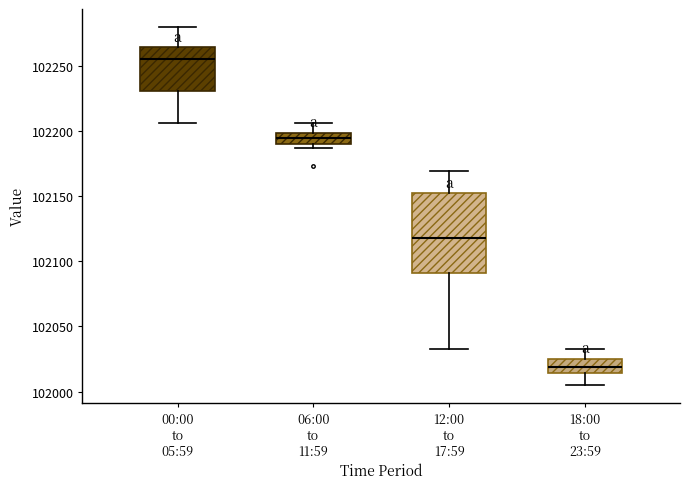

Reading left to right, transcribe this box plot: for each box, give where its median line is, the range the box spans, and where its two whiskers end, as read against the y-axis. The values are not printed on the chart, so give them approximately, as read against the axis.

00:00 to 05:59: median 102255, box 102230 to 102265, whiskers 102205 to 102280
06:00 to 11:59: median 102195, box 102190 to 102200, whiskers 102185 to 102205
12:00 to 17:59: median 102115, box 102090 to 102150, whiskers 102035 to 102170
18:00 to 23:59: median 102020, box 102015 to 102025, whiskers 102005 to 102035